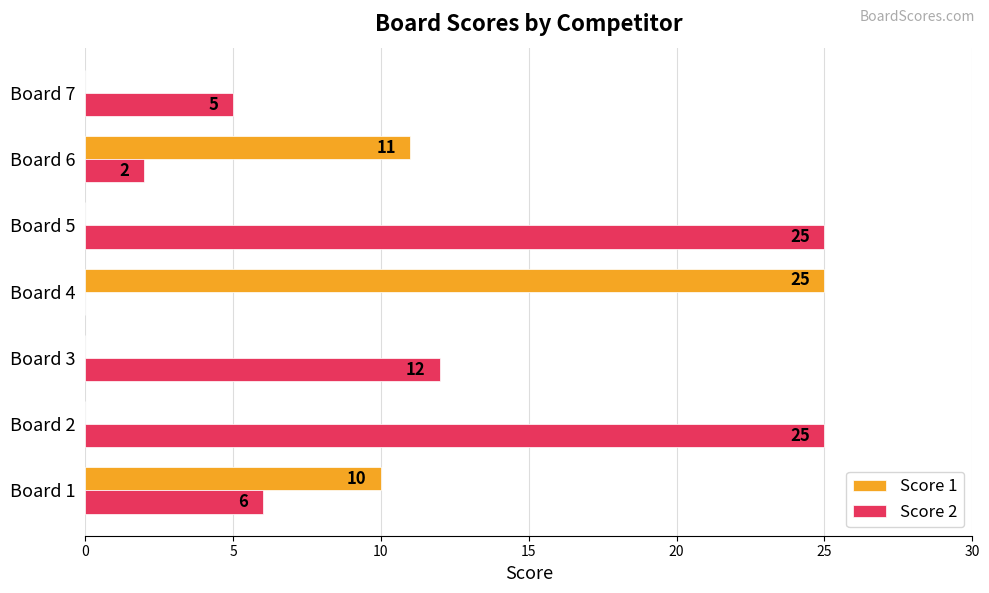

Between Board 1 and Board 5, which series saw the biggest shift?

Score 2